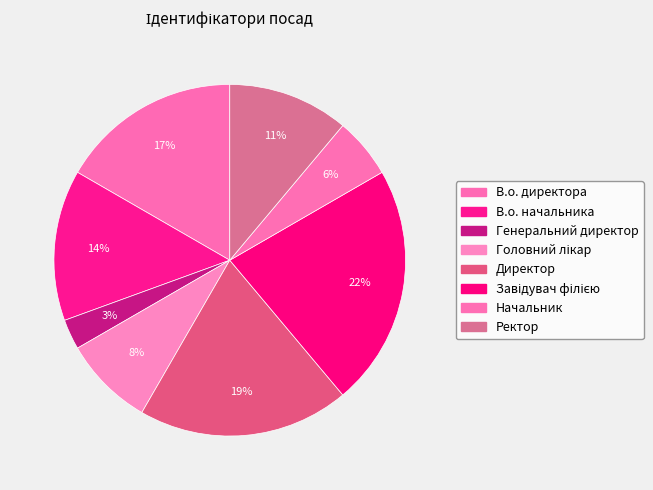

Approximately how many times larger is the value at Генеральний директор compared to Головний лікар?

0.3